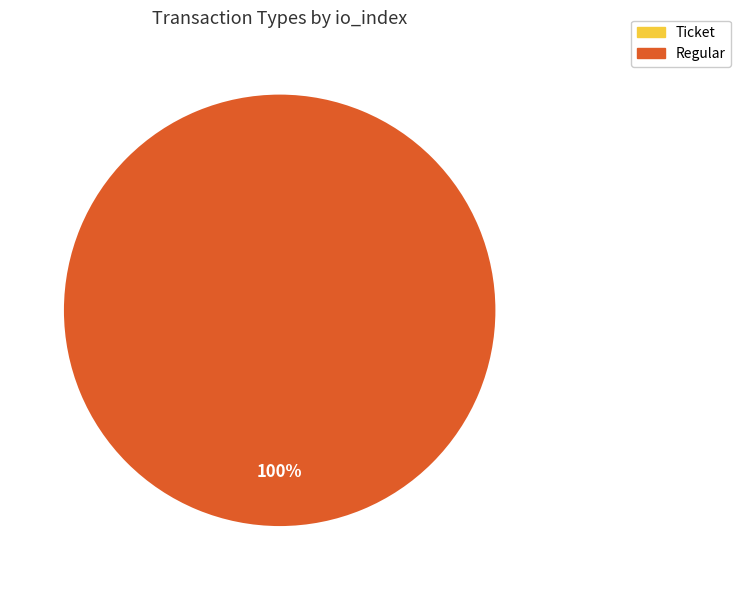

Rank the categories by value from lowest to highest.

Ticket, Regular